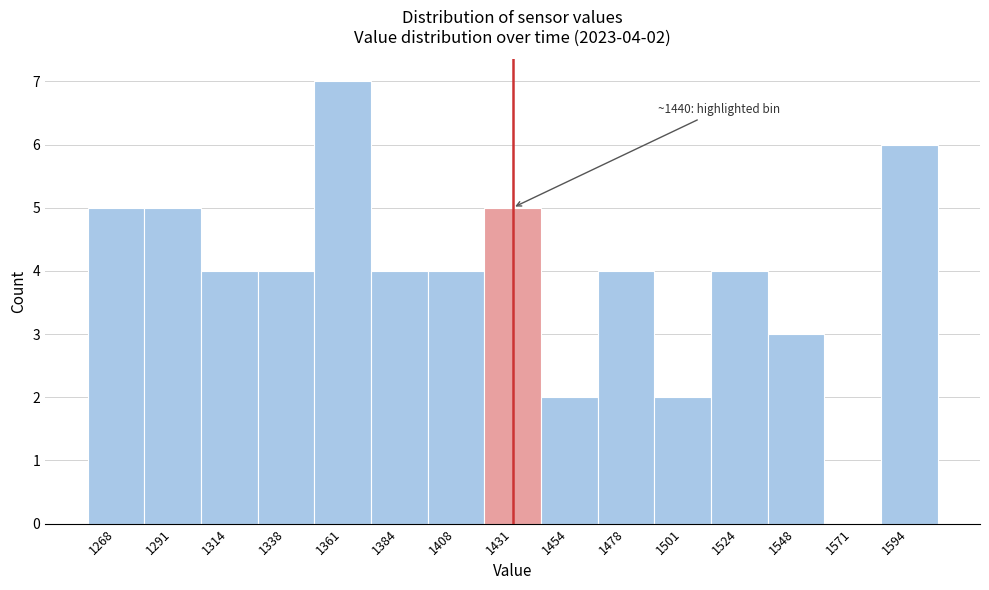

Reading left to right, transcribe all the data shown in this chart.

1268=5	1291=5	1314=4	1338=4	1361=7	1384=4	1408=4	1431=5	1454=2	1478=4	1501=2	1524=4	1548=3	1571=0	1594=6